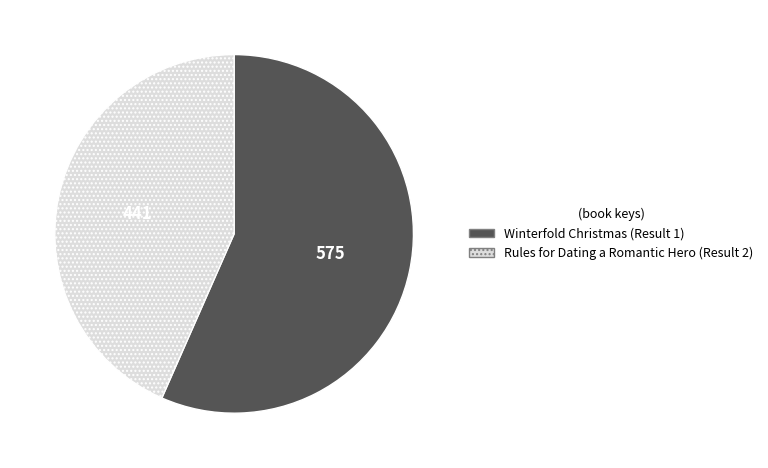

Count the number of slices in the pie.

2